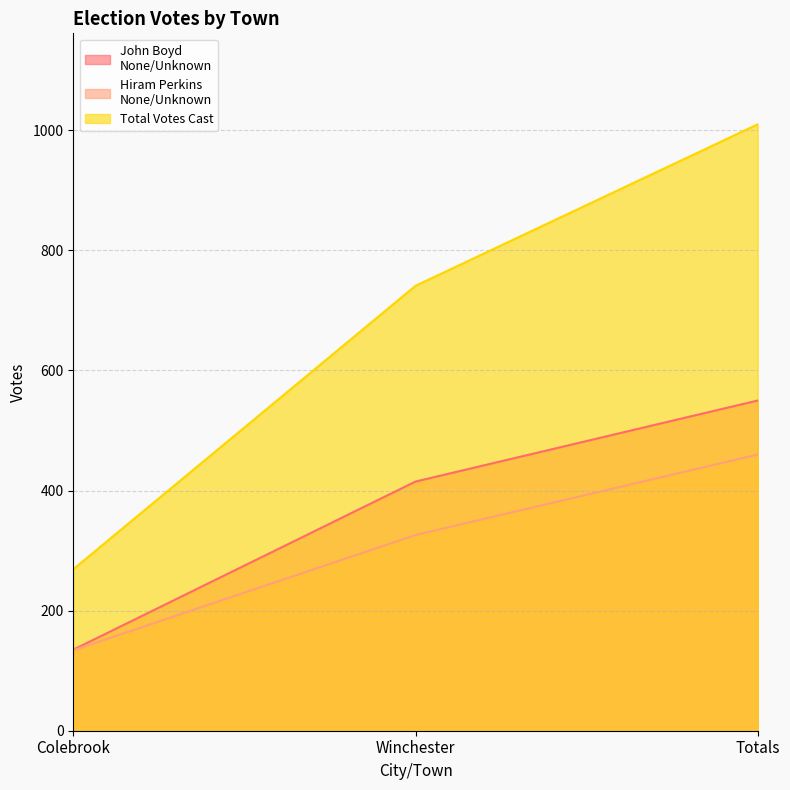

Rank the series at Colebrook from lowest to highest value.

Hiram Perkins
None/Unknown, John Boyd
None/Unknown, Total Votes Cast